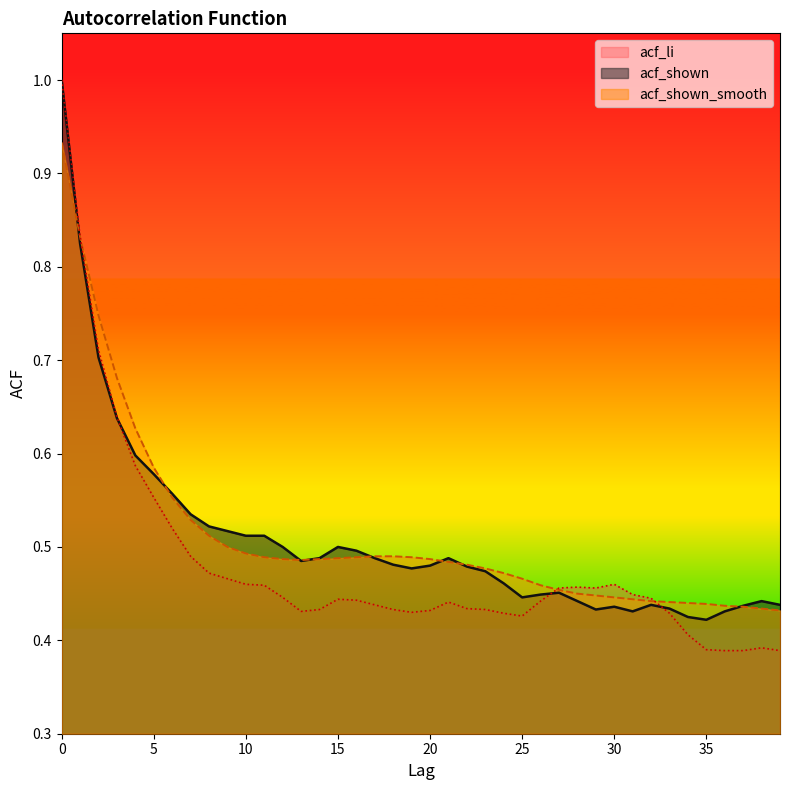

At which category does acf_shown_smooth reach its first local valley?

13